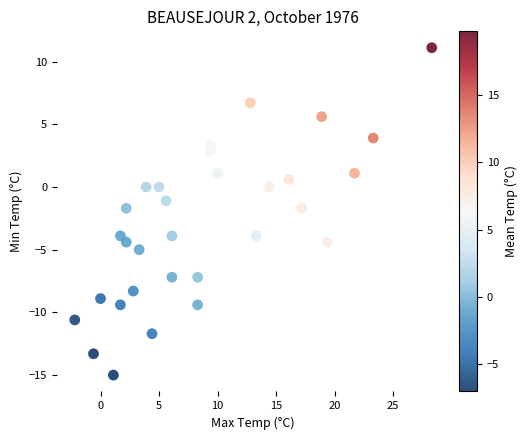

What is the range of Y values (max minus min)?

26.1